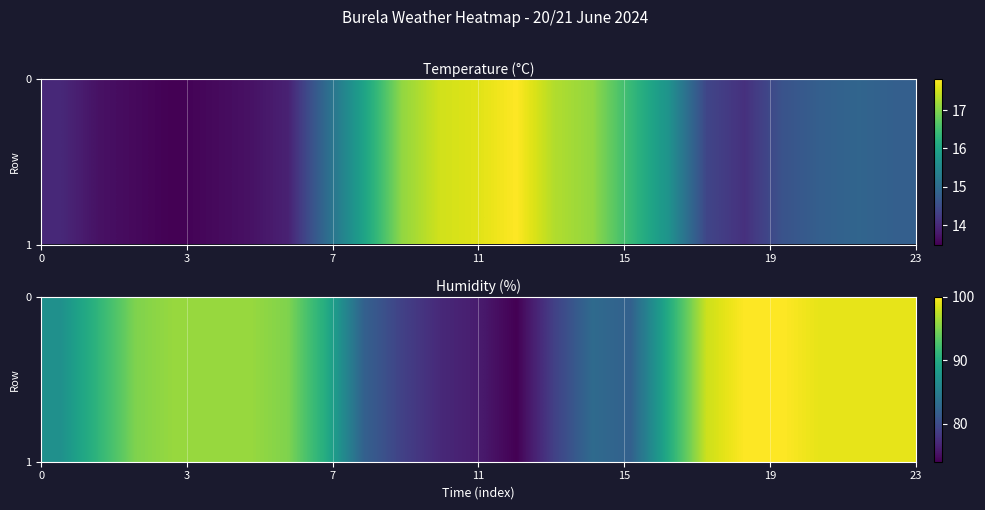

What is the average value?

90